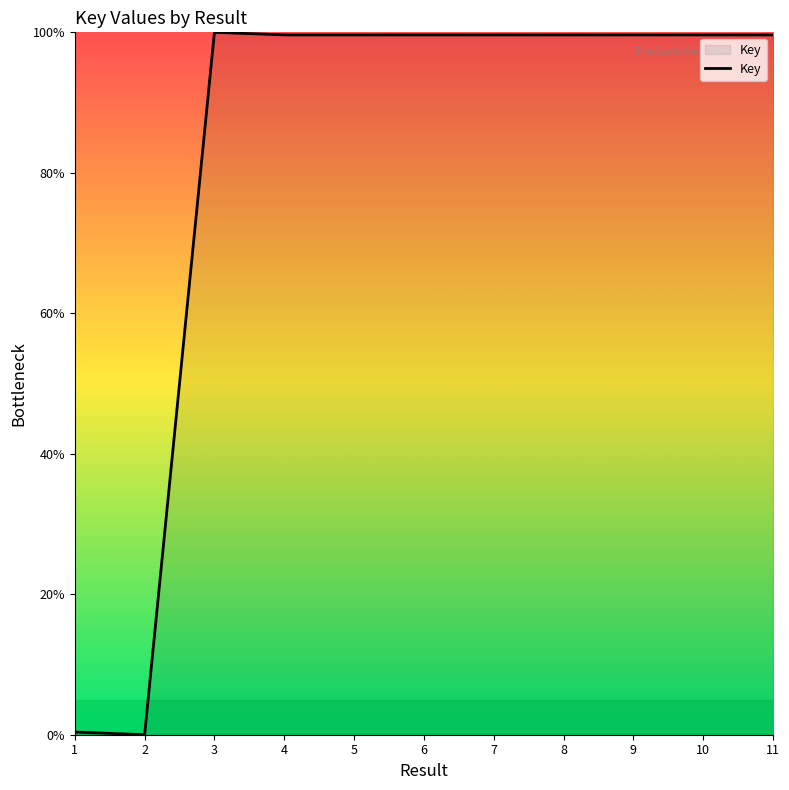

Which has a higher value, 3 or 2?

3